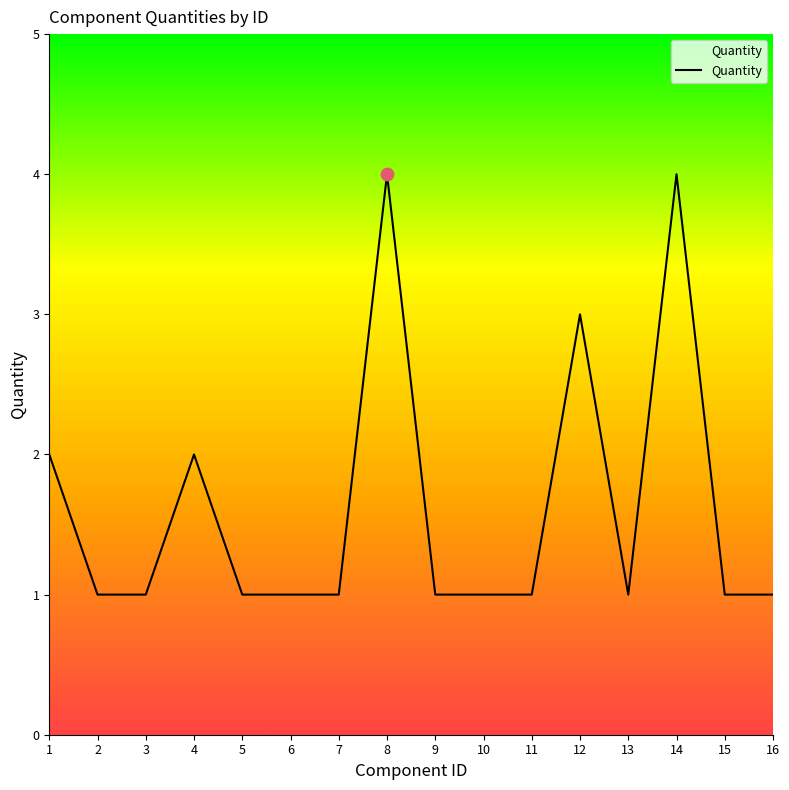

Approximately how many times larger is the value at 6 compared to 13?

1.0